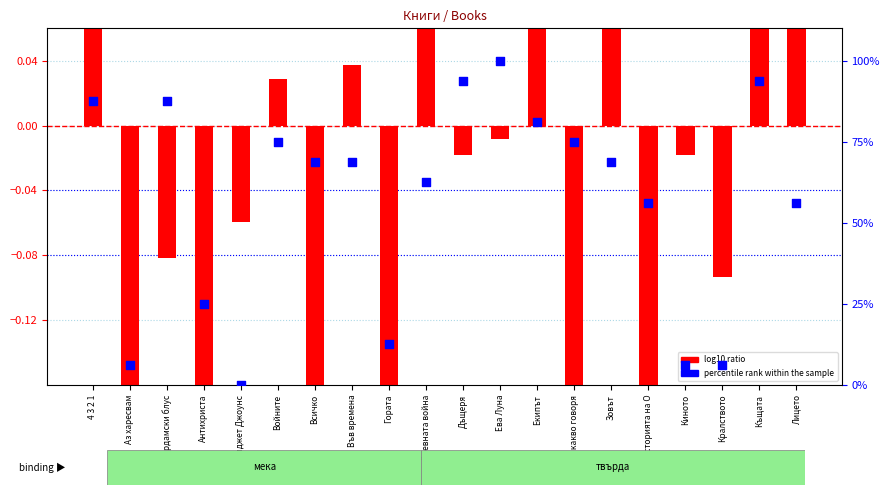

Which series has the largest Y range (max minus min)?

percentile rank within the sample